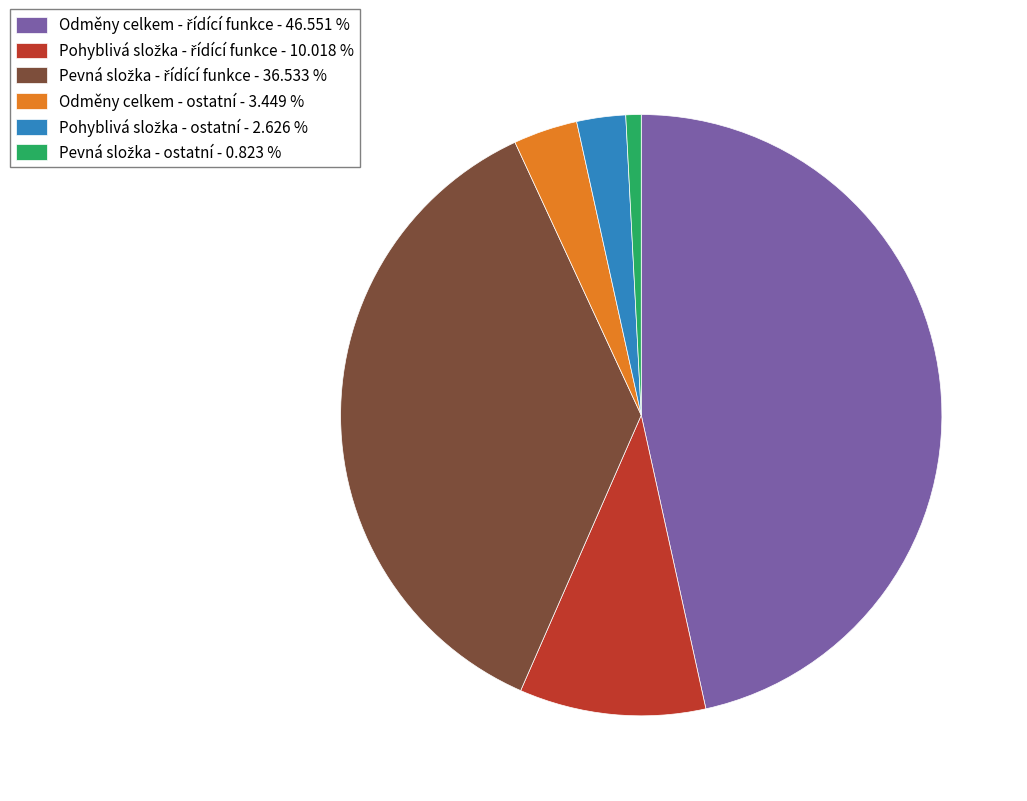

Does Odměny celkem - ostatní - 3.449 % represent more than half of the total?

No